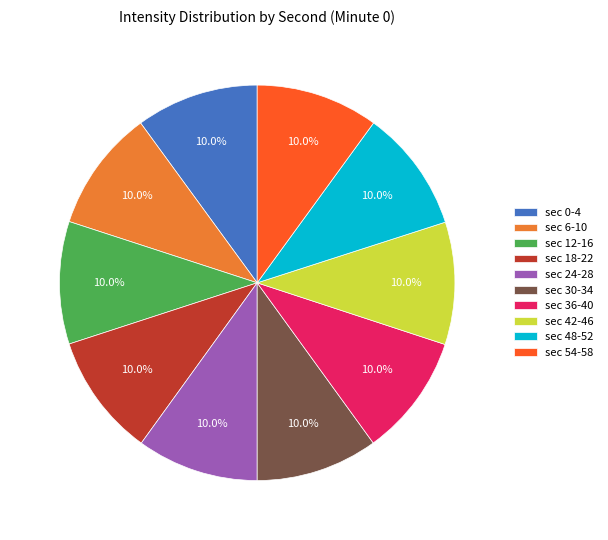

Approximately how many times larger is the value at sec 30-34 compared to sec 0-4?

1.0